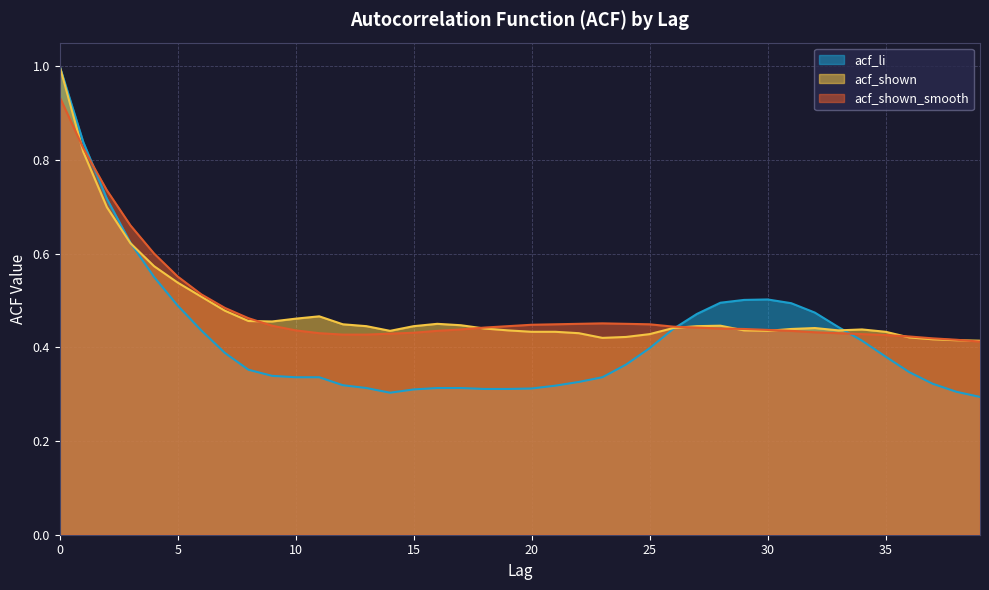

What is the sum of the acf_shown_smooth values at 6 and 12?

0.9